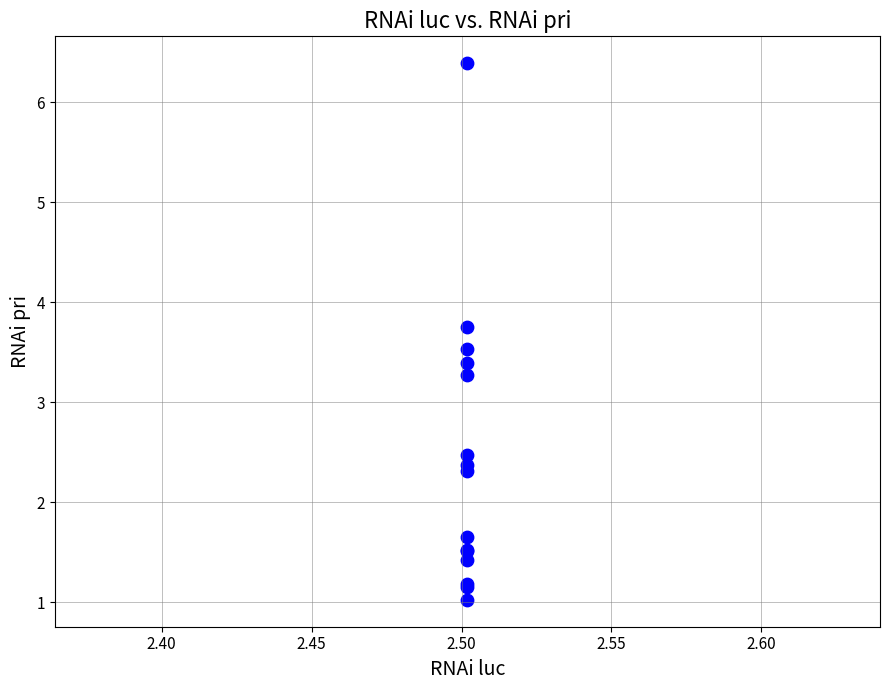

What Y value in the scatter plot is closest to 3?

3.3